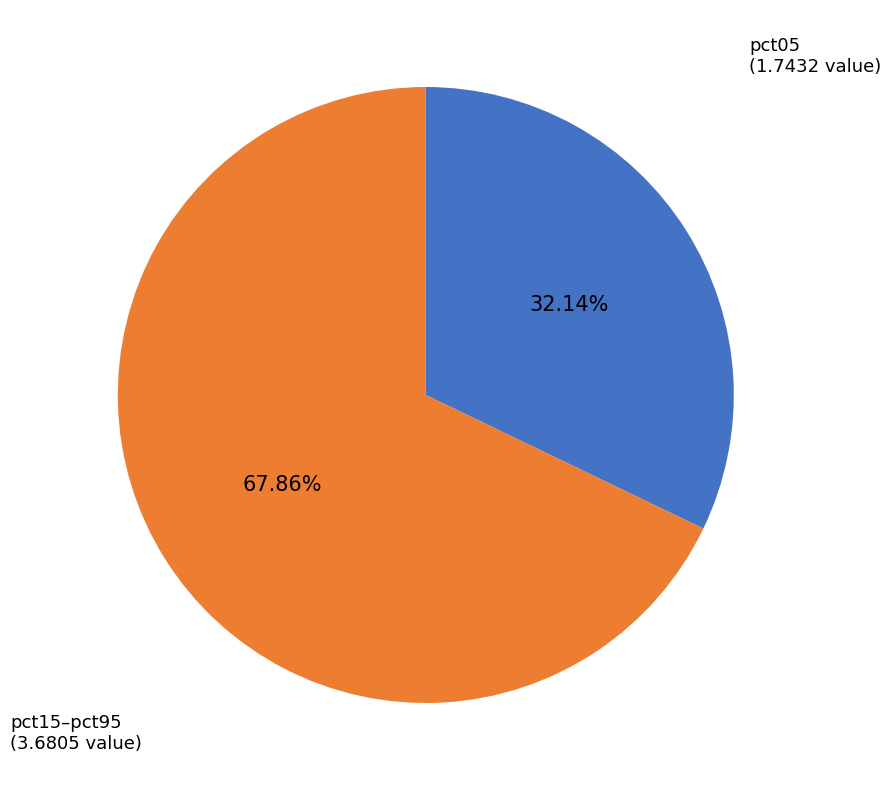

Combined, do pct15–pct95 and pct05 account for over 50%?

Yes